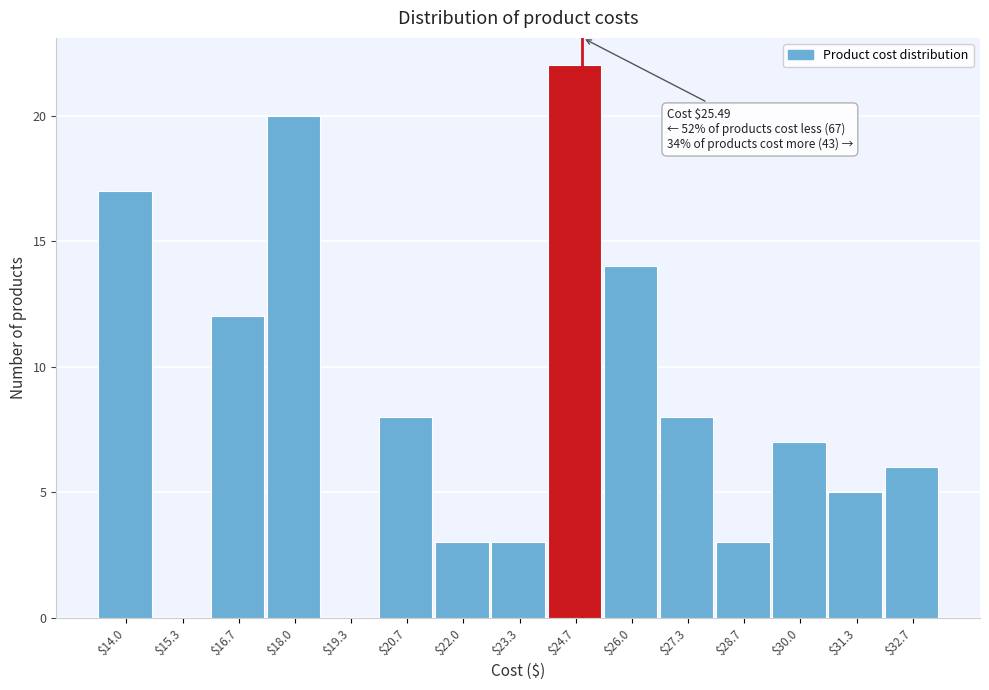

Read the value at $24.7.

22